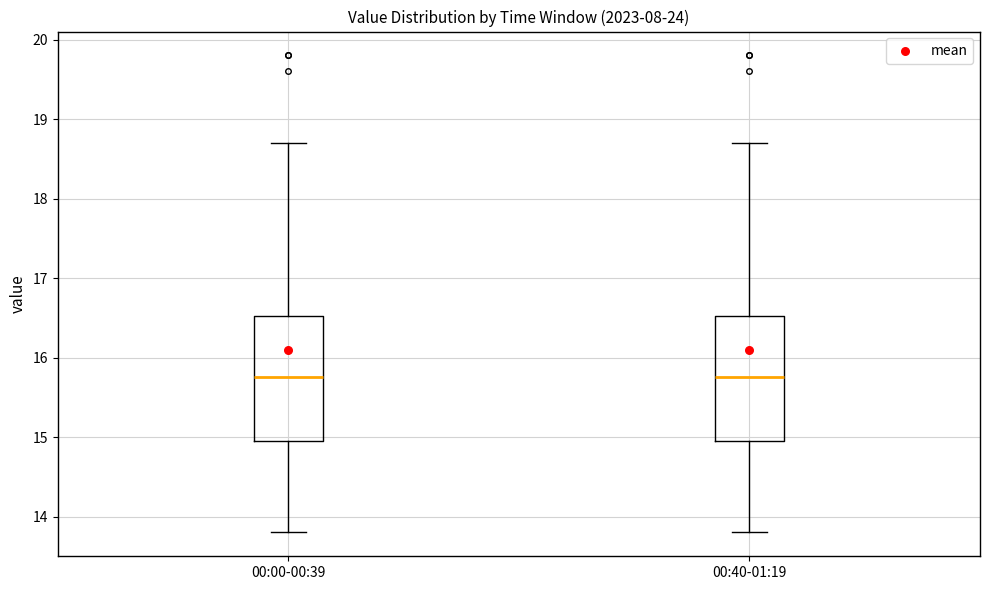

Reading left to right, read every box against the y-axis: the position of its median line, the range the box covers, and the ends of its whiskers. The values are not printed on the chart, so give them approximately, as read against the axis.

00:00-00:39: median 15.8, box 15.0 to 16.5, whiskers 13.8 to 18.7
00:40-01:19: median 15.8, box 15.0 to 16.5, whiskers 13.8 to 18.7